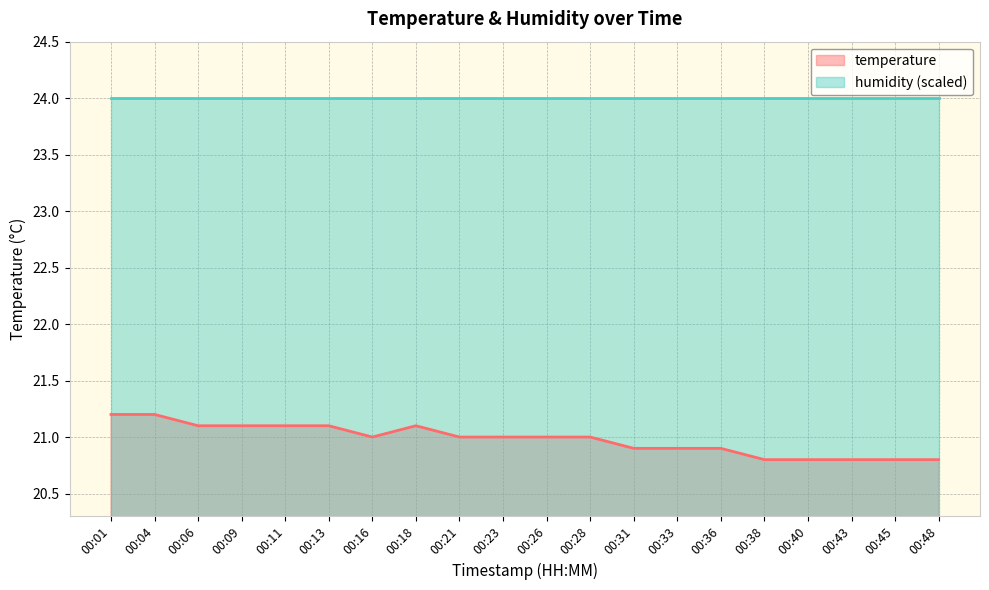

What is the value of the 14th point from the left?

20.9